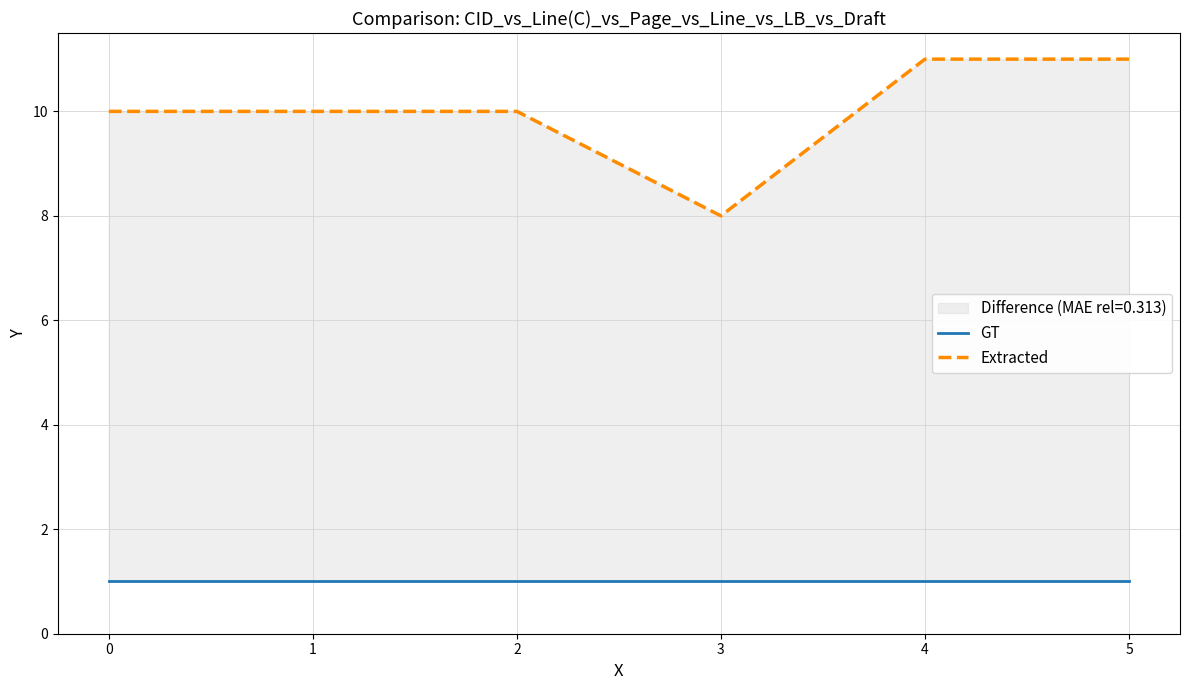

Which series has the widest spread of values?

Extracted